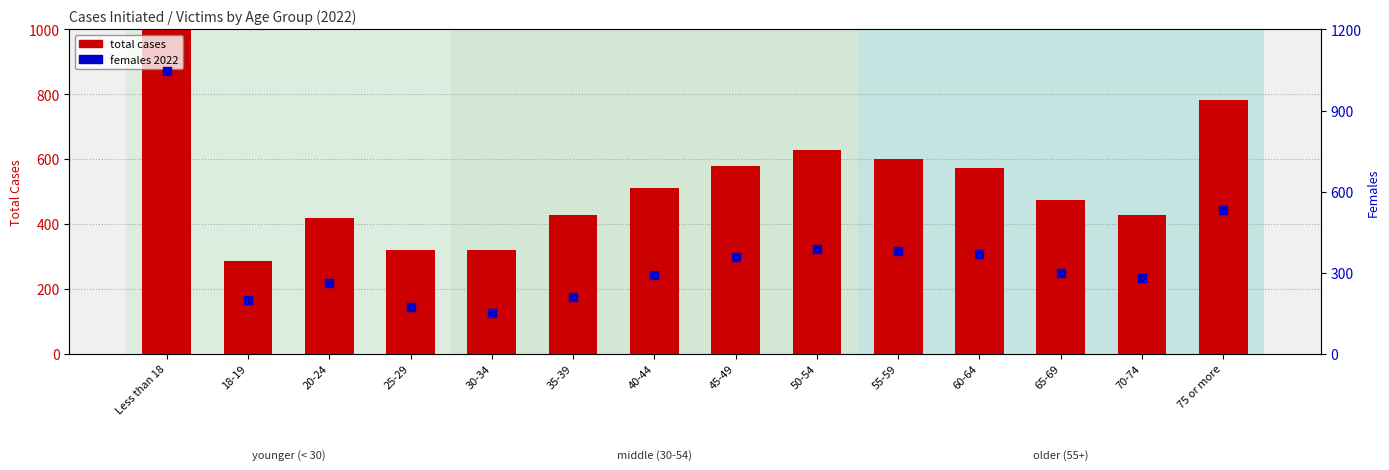

Which series reaches the maximum Y coordinate?

total cases